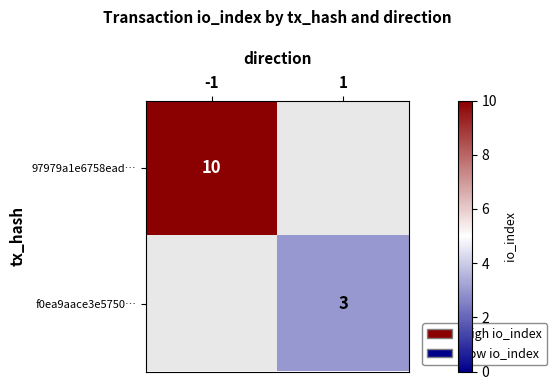

The value of f0ea9aace3e5750… at 1 is 3. True or false?

True